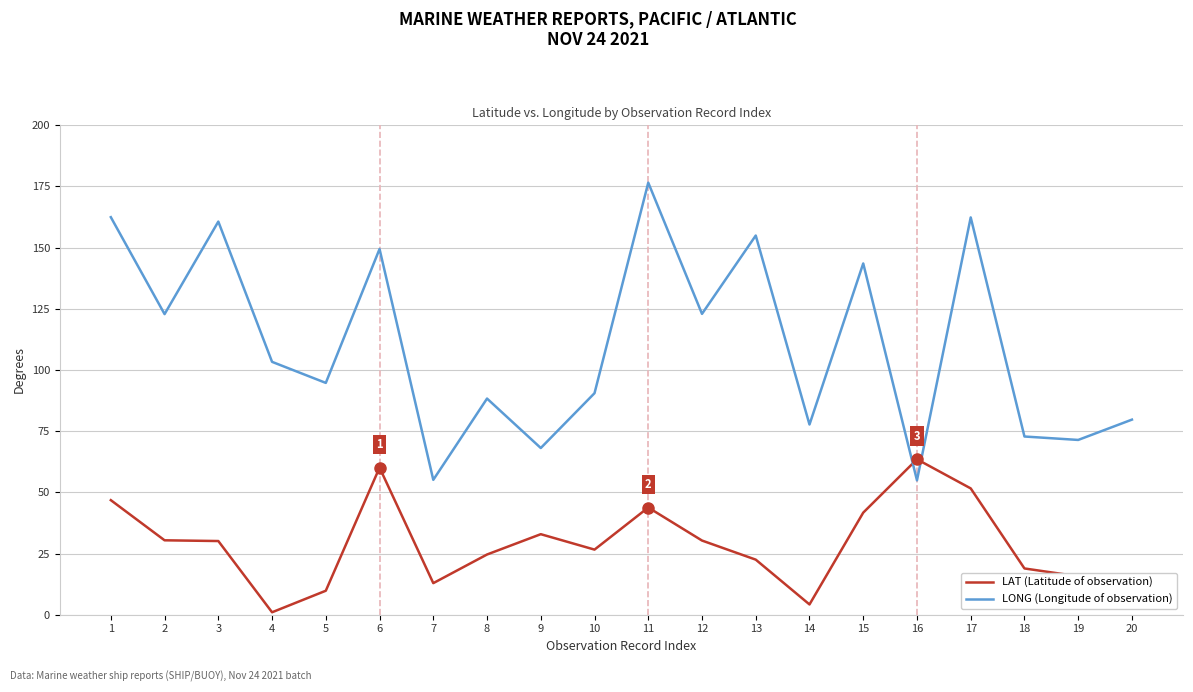

What is the spread (max minus min) of values at 7?

42.2